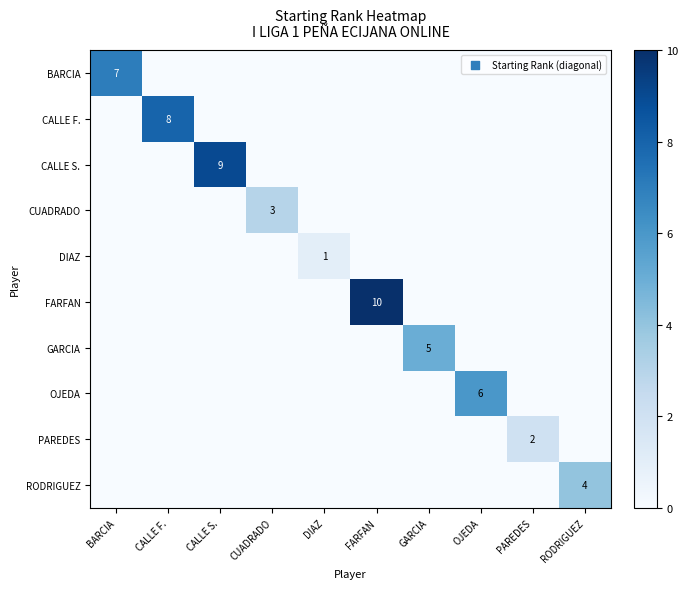

The CALLE F. series shows -4 at PAREDES. True or false?

False